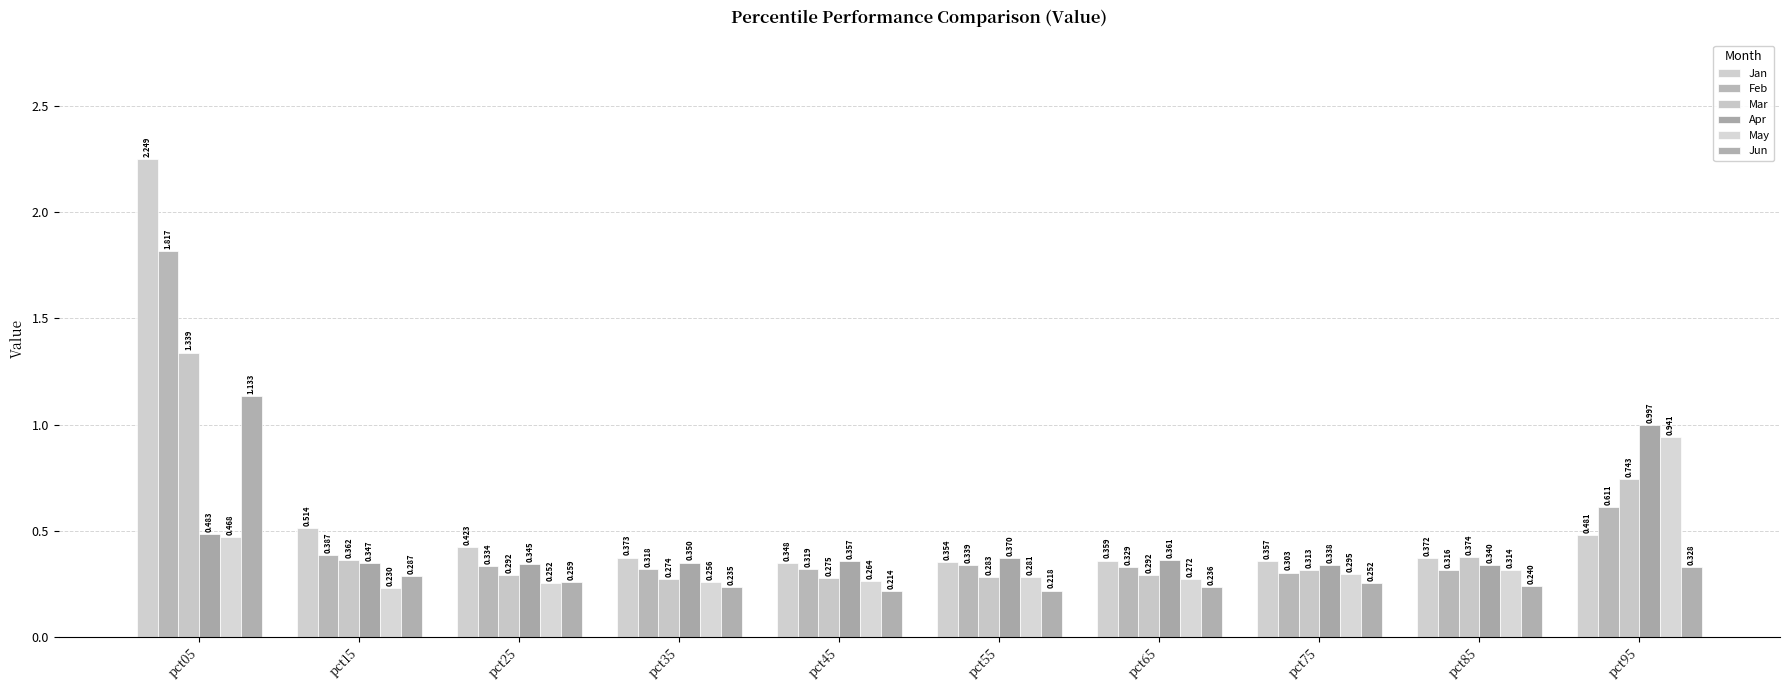

How many distinct data groups are displayed?

6